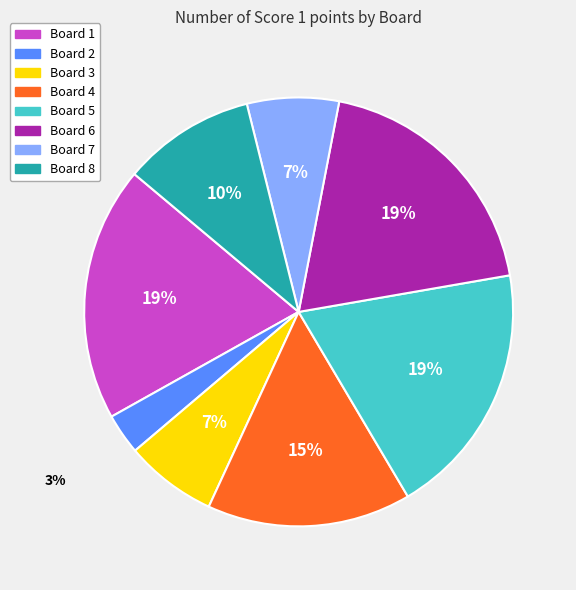

How many slices are in this pie chart?

8